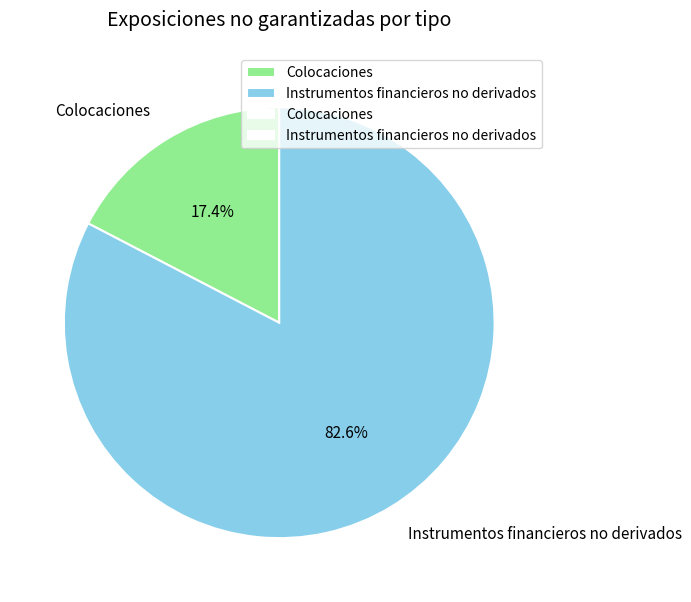

Which has a higher value, Colocaciones or Instrumentos financieros no derivados?

Instrumentos financieros no derivados